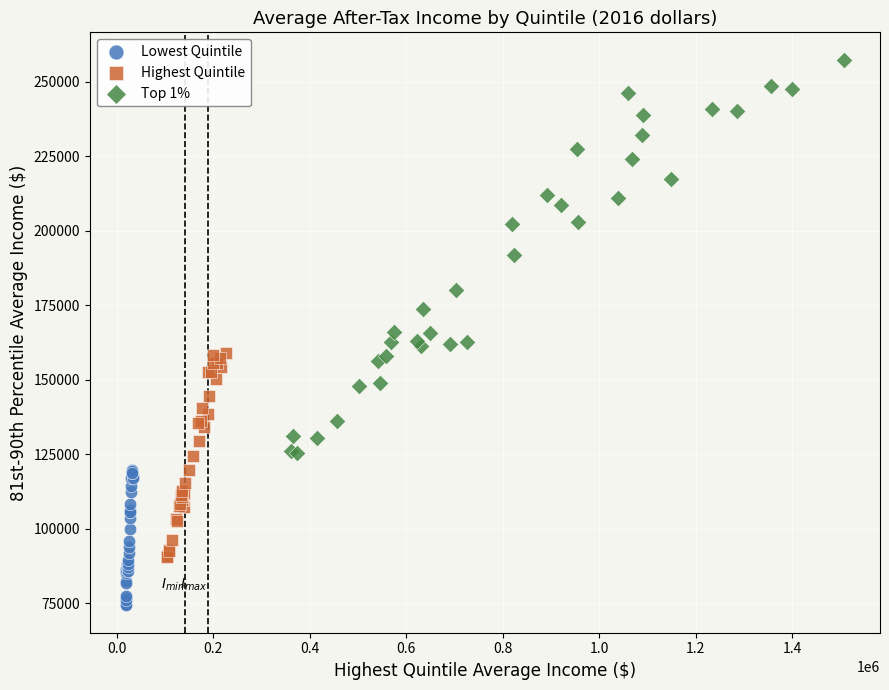

Which series reaches the maximum Y coordinate?

Top 1%